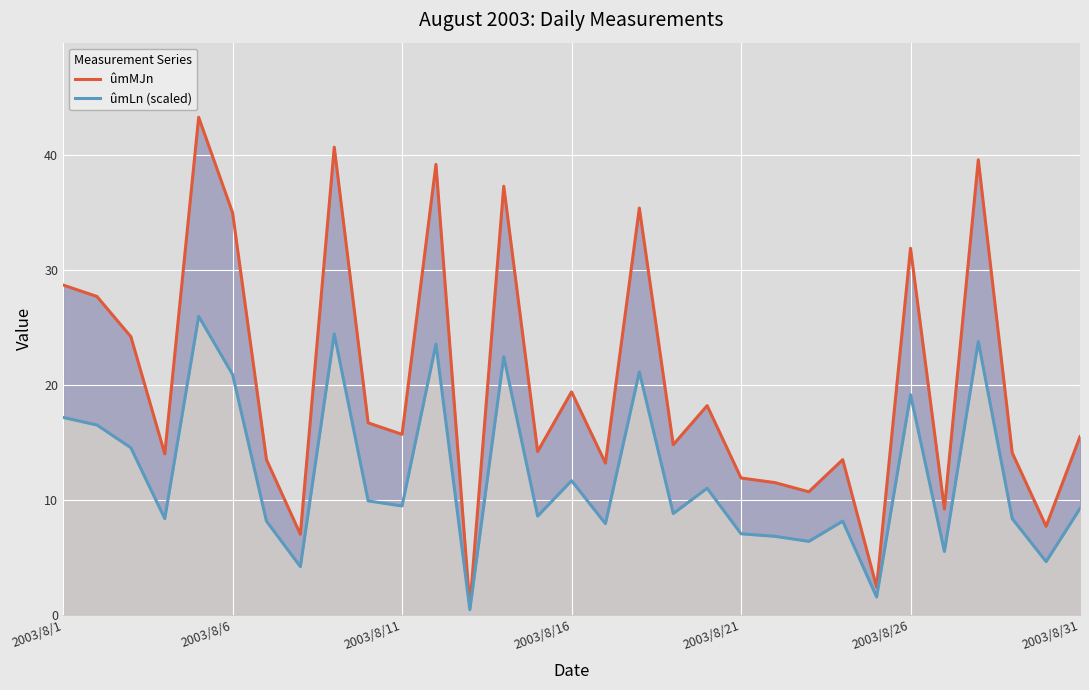

Where does the ûmLn (scaled) series first go above 9?

2003/8/1